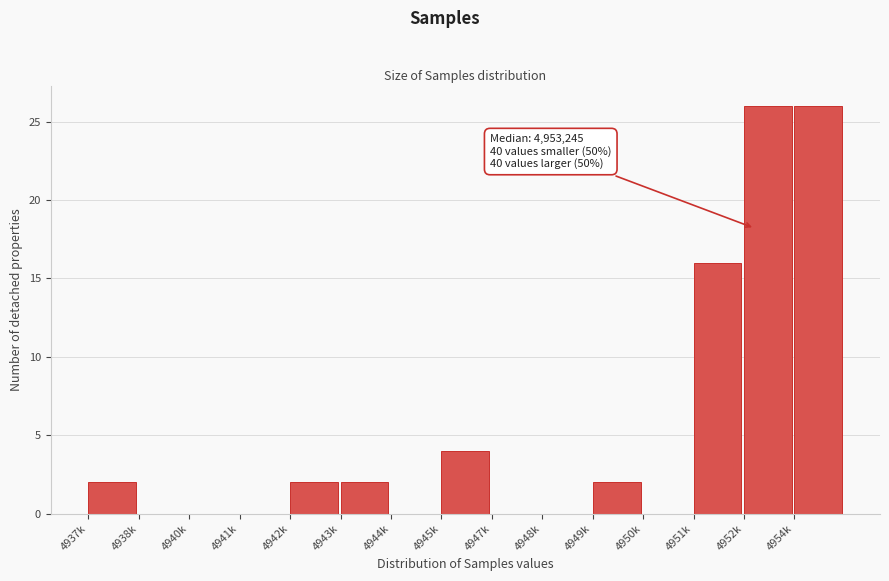

Reading right to left, extract all data points from this chart.

4954k=26	4952k=26	4951k=16	4950k=0	4949k=2	4948k=0	4947k=0	4945k=4	4944k=0	4943k=2	4942k=2	4941k=0	4940k=0	4938k=0	4937k=2